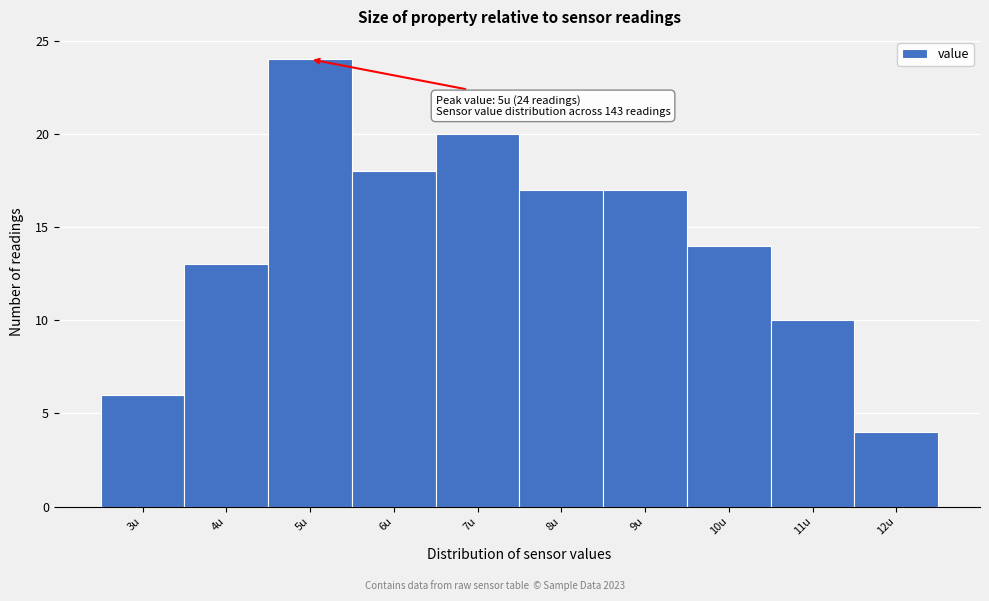

Over which range of the x-axis is the bar tallest?

4.5 to 5.5